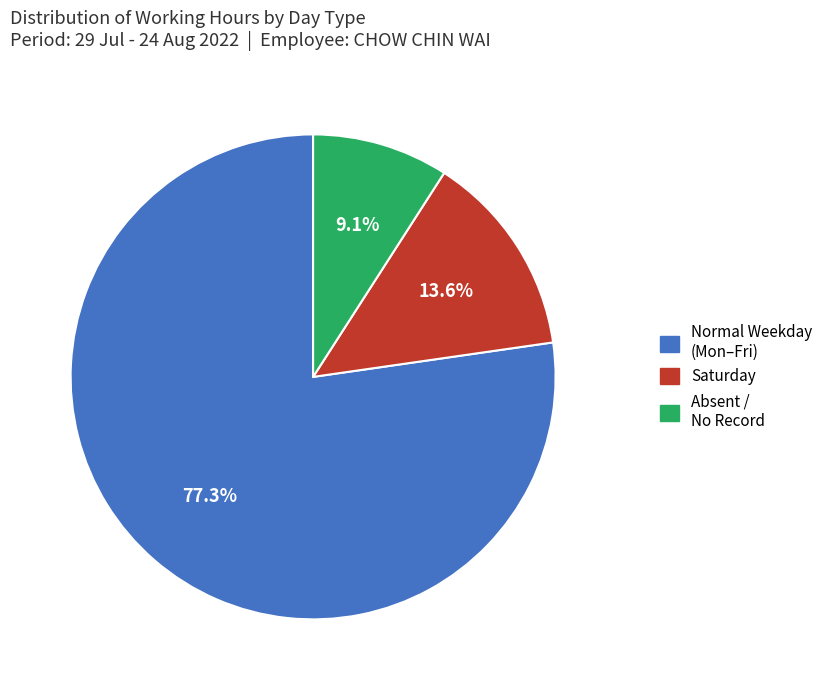

Does any single category account for the majority?

Yes